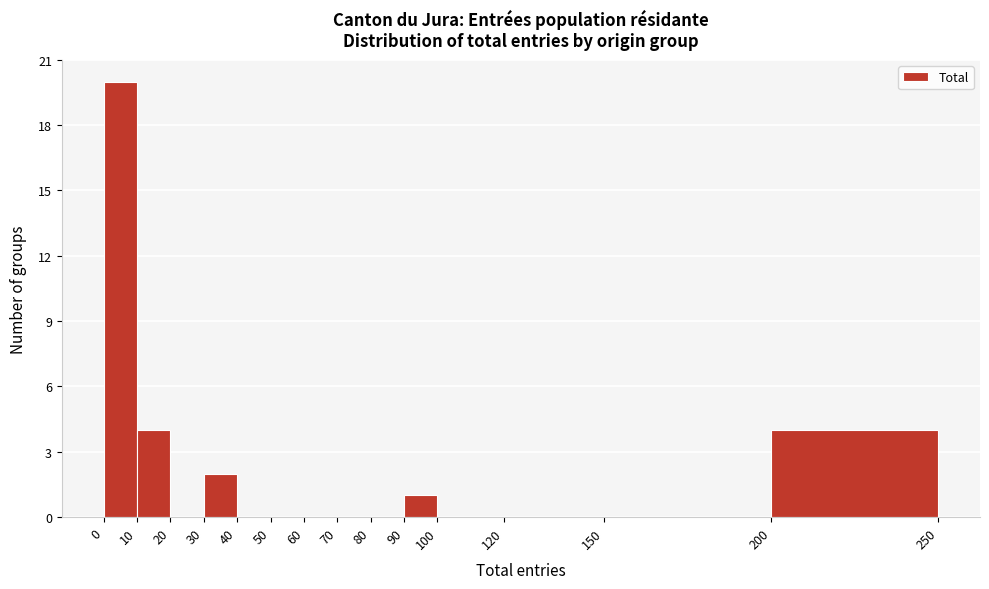

Which range on the x-axis has the tallest bar?

0 to 10